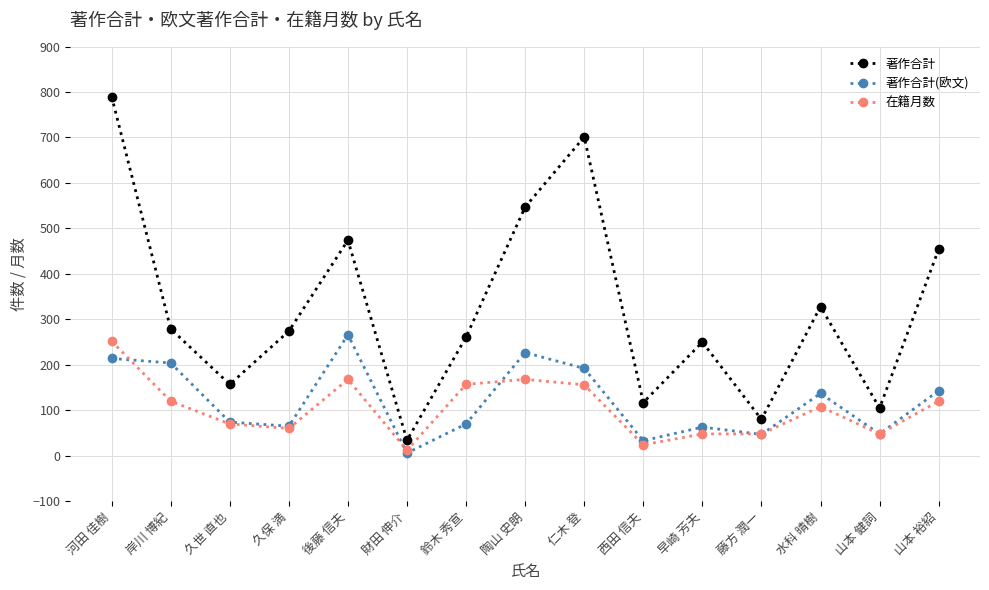

How many lines are shown in the chart?

3